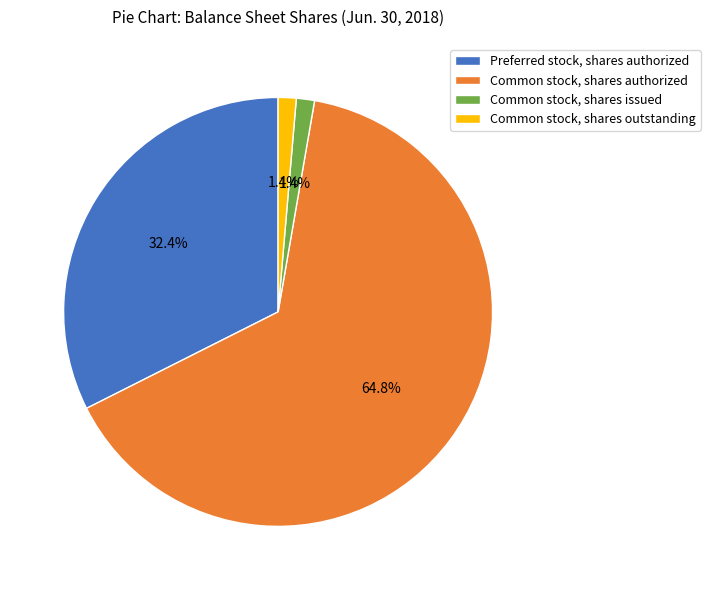

What is the total percentage of Common stock, shares authorized and Common stock, shares issued?

66.2%